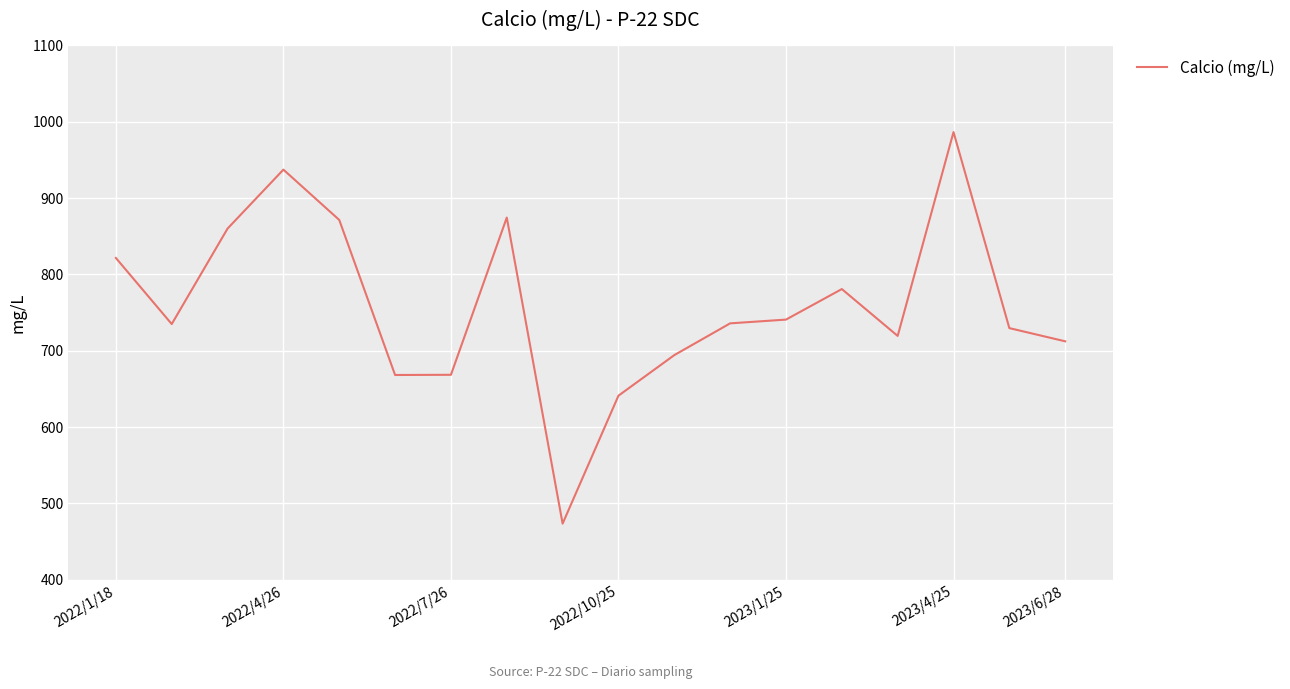

What is the difference between the maximum and minimum values?

512.9